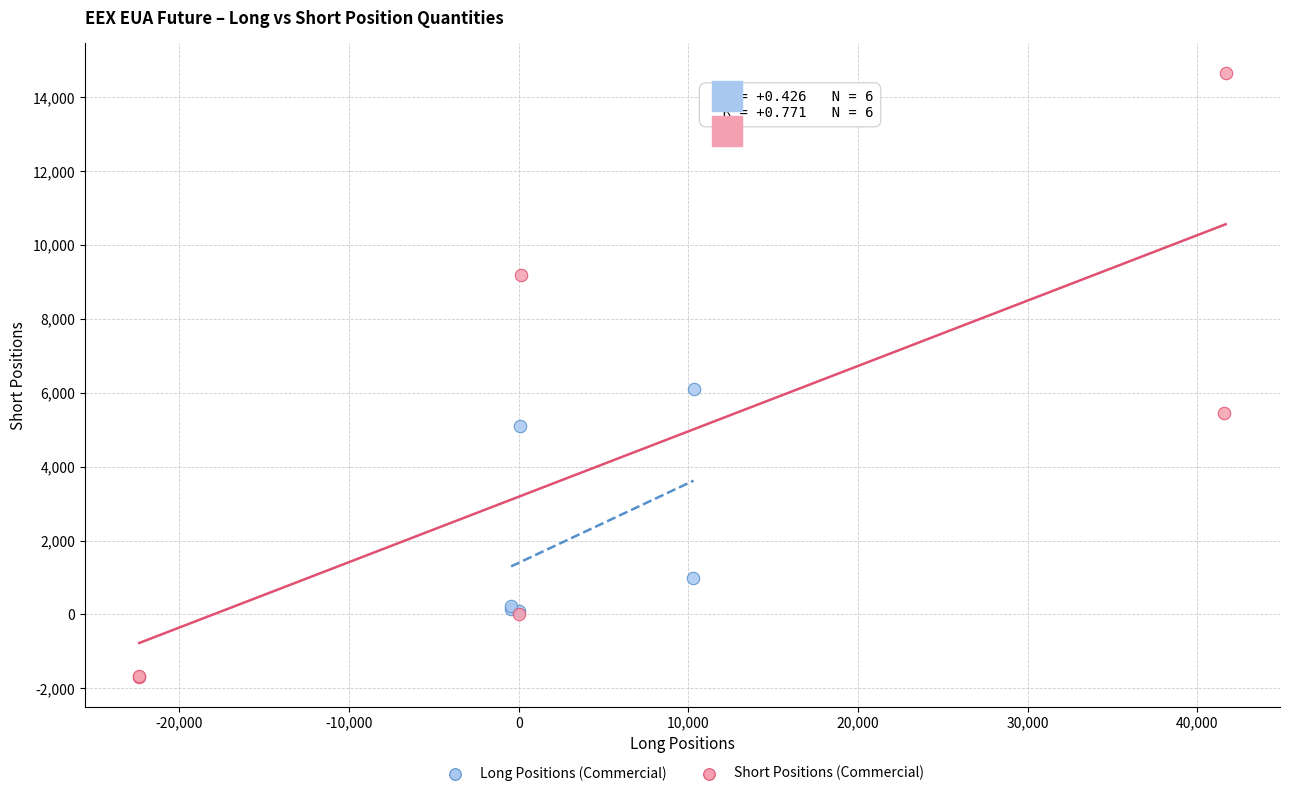

Which series contains the lowest Y value?

Short Positions (Commercial)